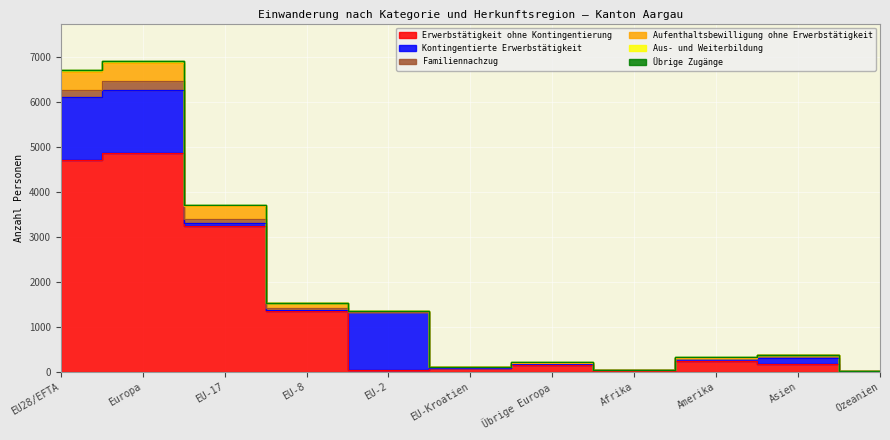

What is the sum of the Kontingentierte Erwerbstätigkeit values at Übrige Europa and Ozeanien?

27